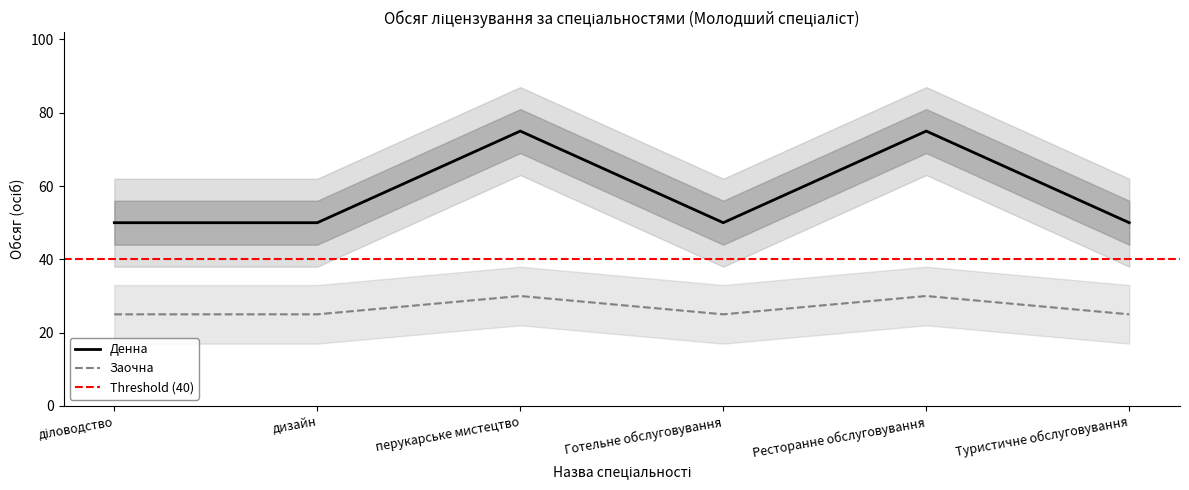

What is the label of the 3rd point from the right?

Готельне обслуговування